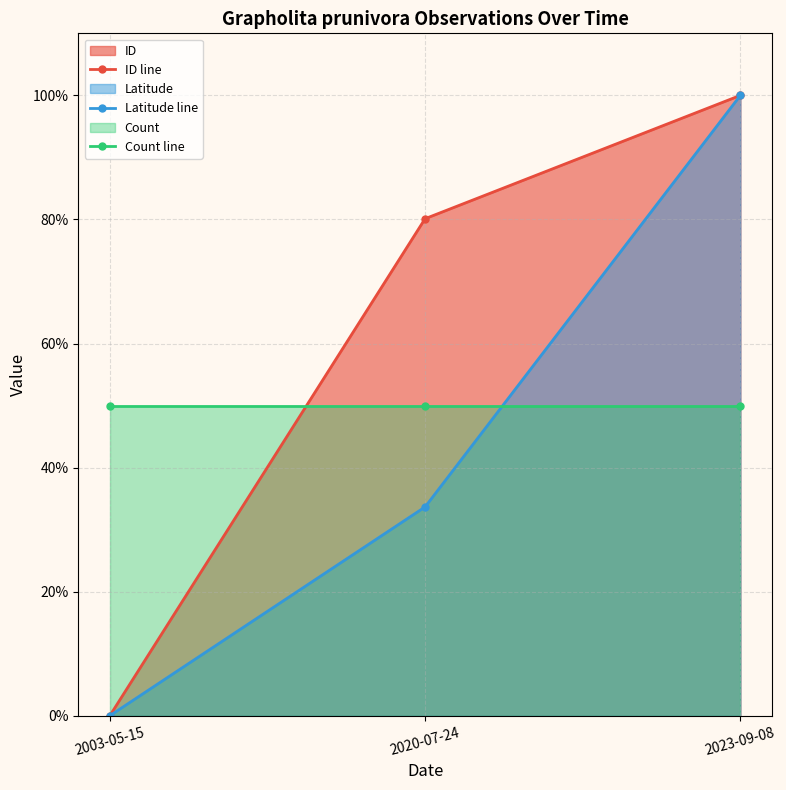

Which series has the largest total across all categories?

ID line